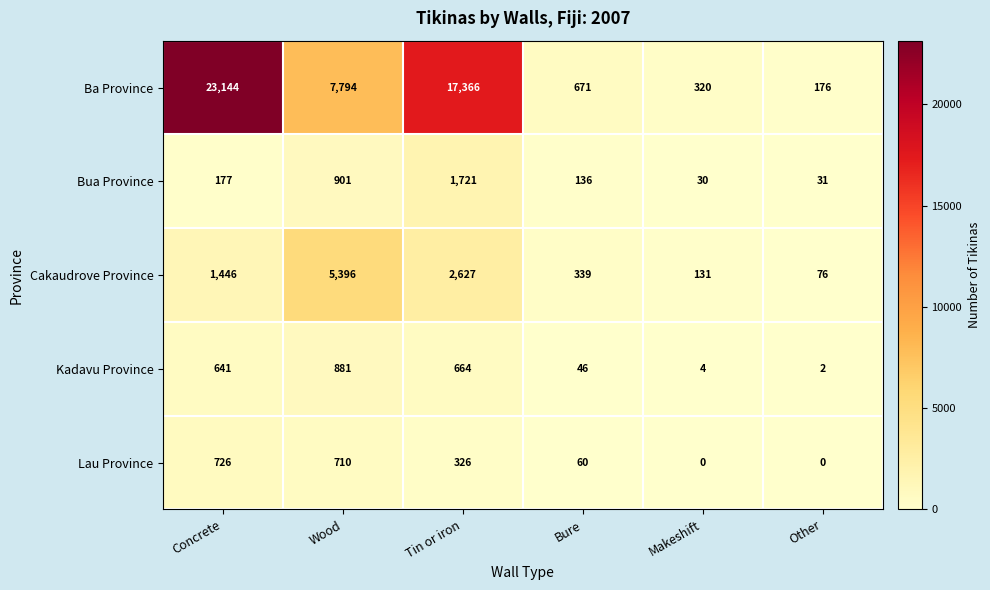

Which category has the highest value in the Lau Province series?

Concrete